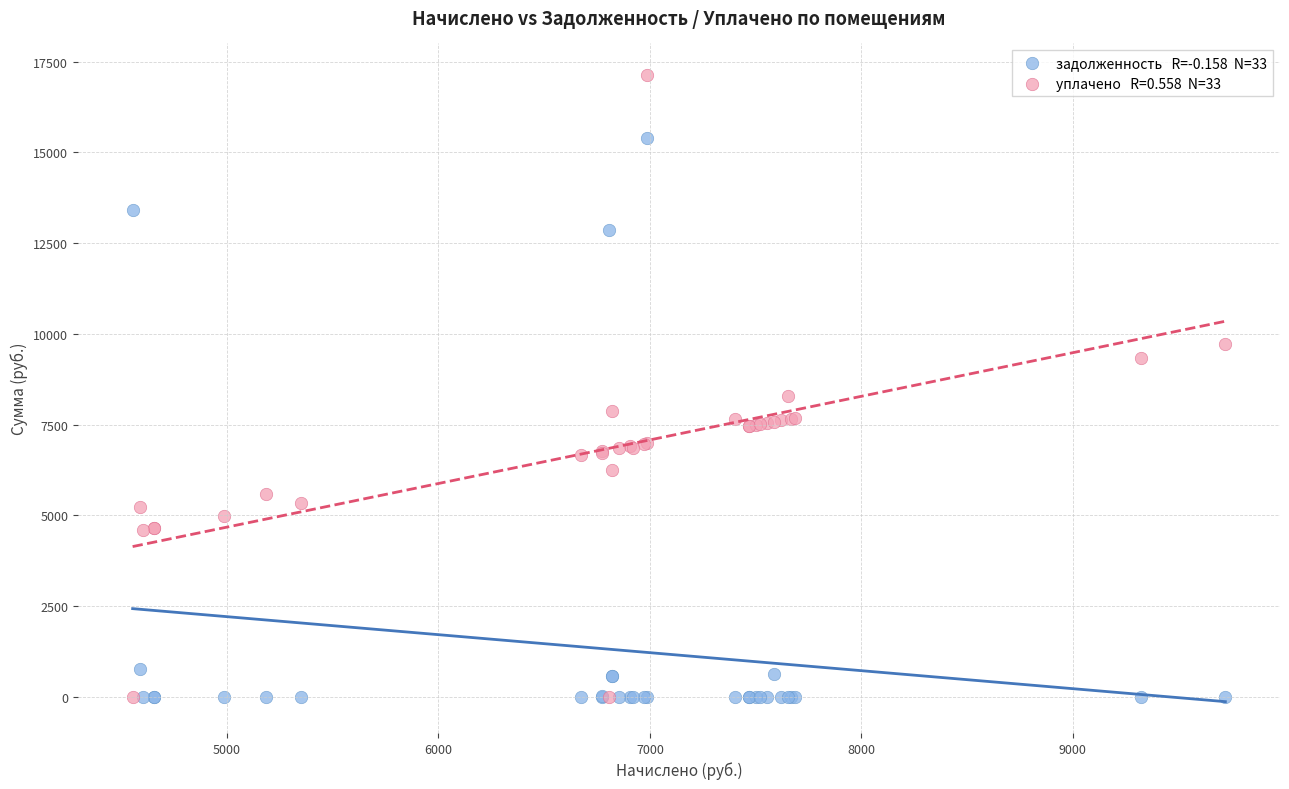

Across all series, what Y value is closest to 8568?

8288.3